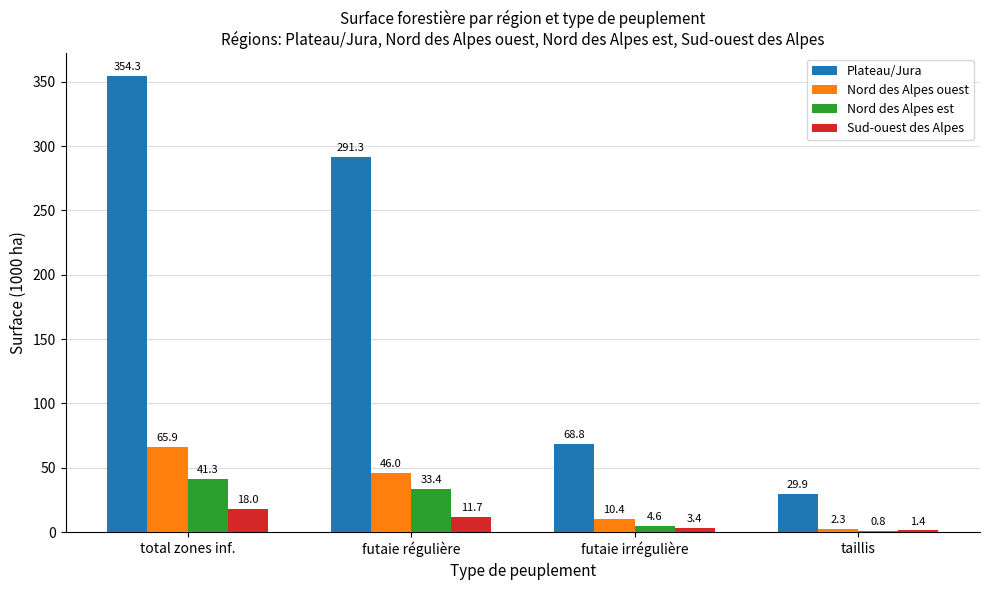

What is the total value across all series at futaie régulière?

382.4